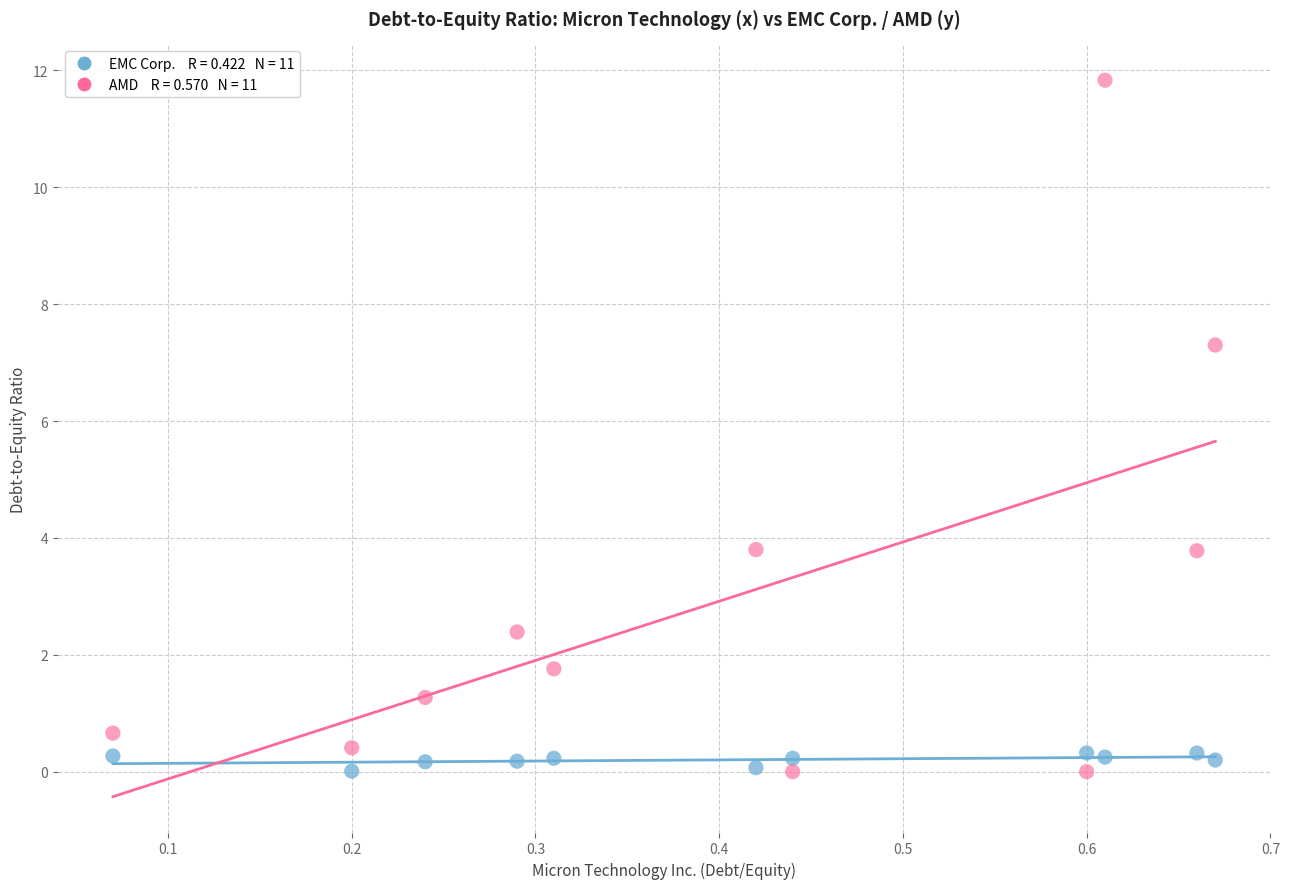

Across all data points, what is the range of Y values (max minus min)?

11.8